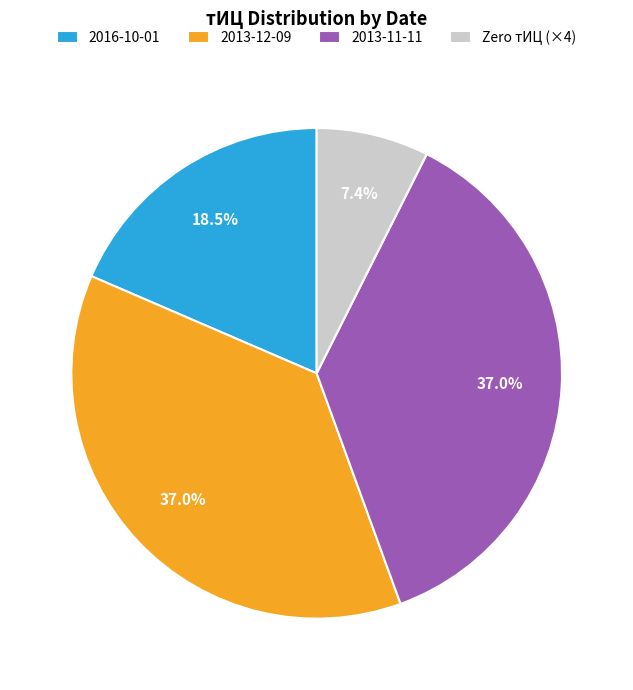

Which has a higher value, 2013-11-11 or Zero тИЦ (×4)?

2013-11-11